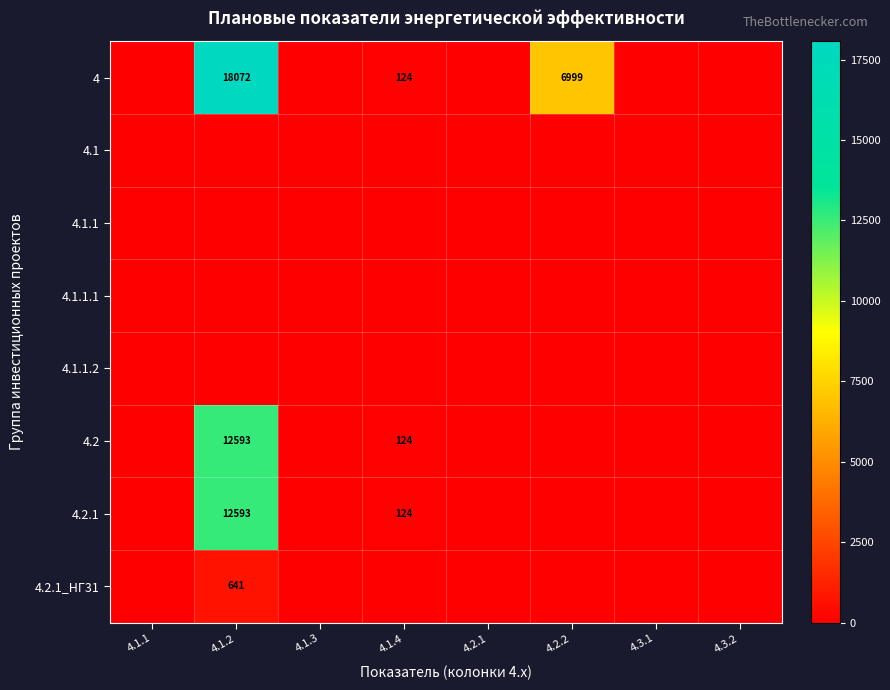

The 4.1.1 series shows 0 at 4.2.2. True or false?

True